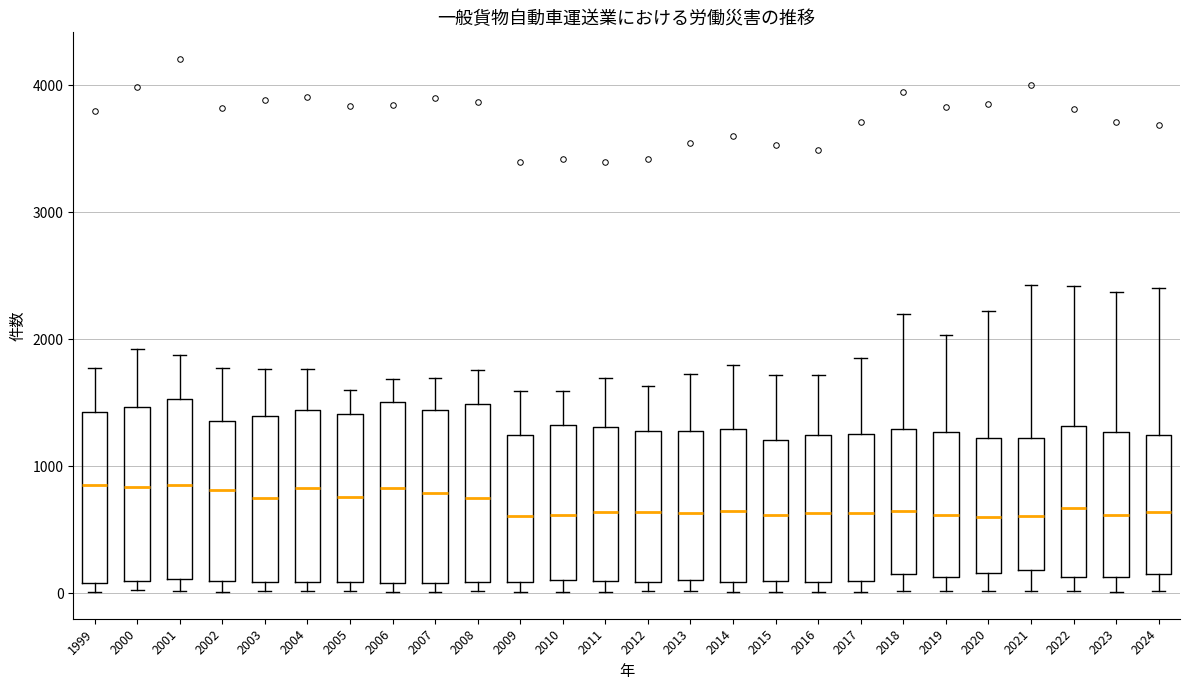

Where does the median line of the box at x = 2016 sit on the y-axis? The values are not printed on the chart, so give them approximately, as read against the axis.

600